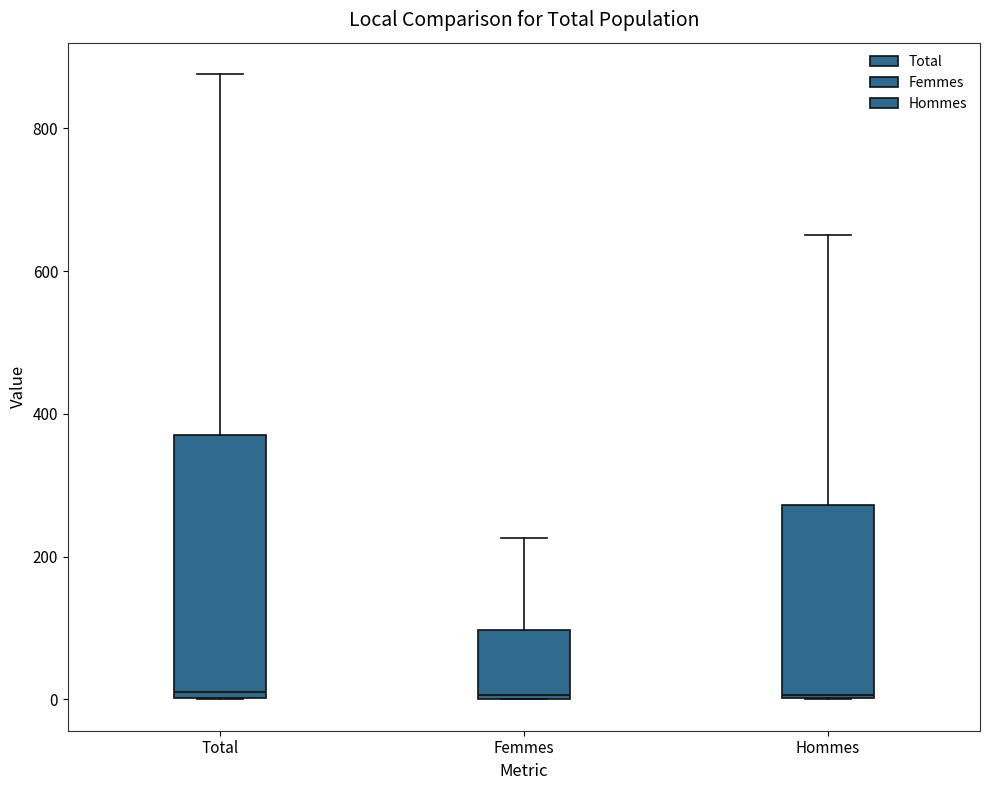

Reading left to right, transcribe this box plot: for each box, give where its median line is, the range the box spans, and where its two whiskers end, as read against the y-axis. The values are not printed on the chart, so give them approximately, as read against the axis.

Total: median 20, box 0 to 380, whiskers 0 to 880
Femmes: median 0, box 0 to 100, whiskers 0 to 220
Hommes: median 0, box 0 to 280, whiskers 0 to 660